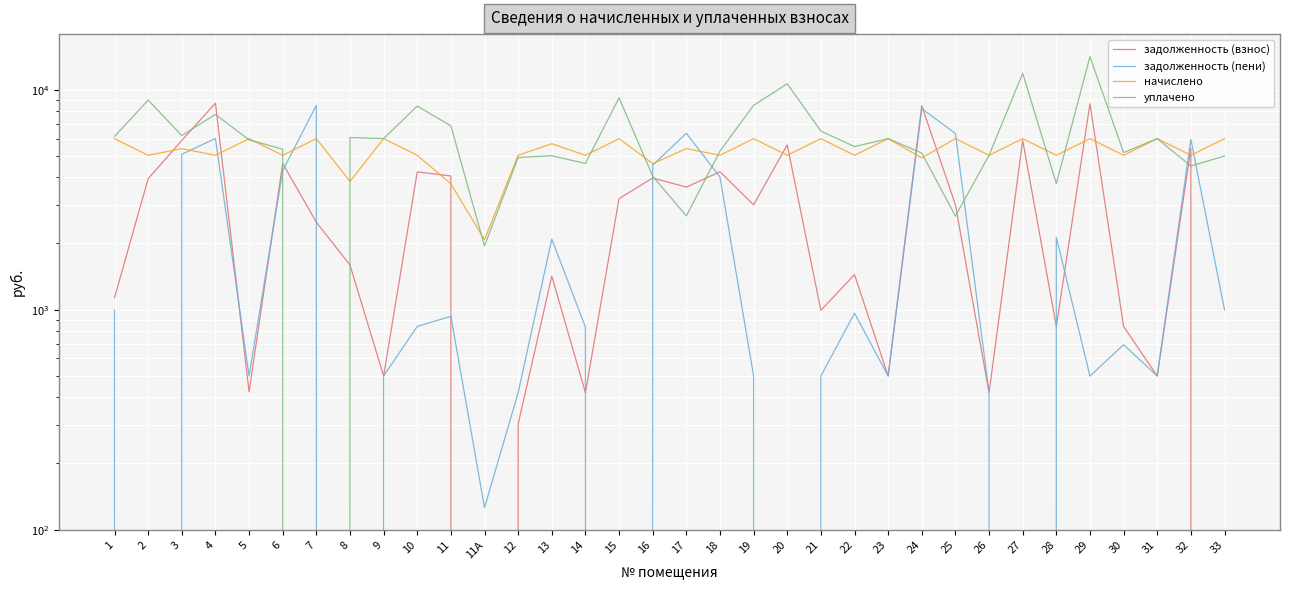

Where is the first local minimum for начислено?

2